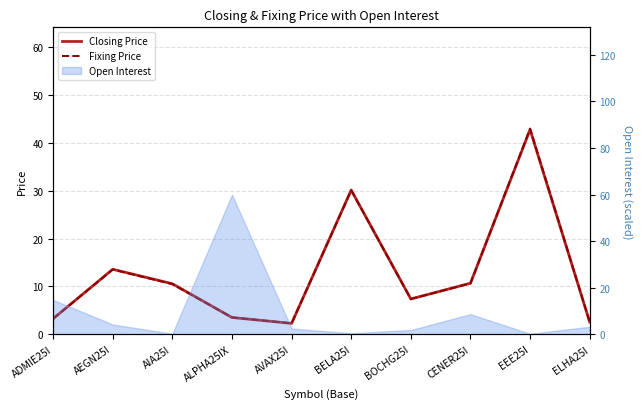

Reading left to right, list all the values displayed in this chart.

Closing Price: 3.2	13.6	10.6	3.5	2.3	30.1	7.4	10.7	42.8	2.5
Fixing Price: 3.2	13.5	10.5	3.5	2.3	30.1	7.4	10.6	43.0	2.5